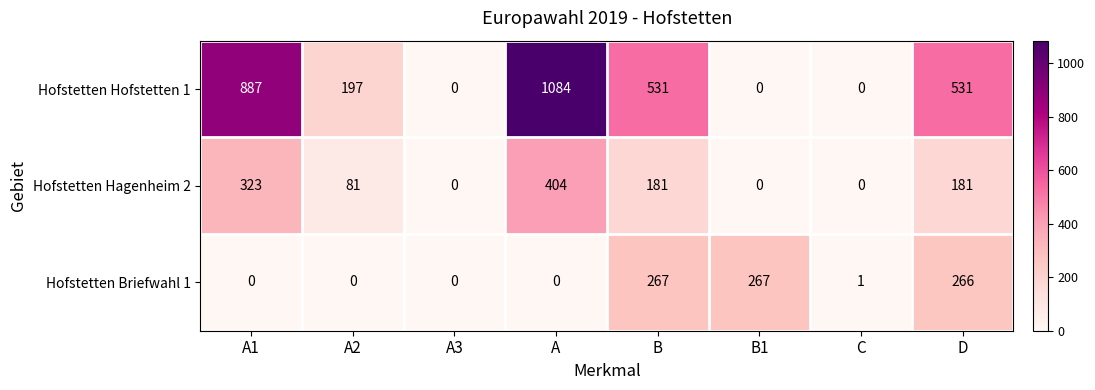

What is the greatest value displayed?

1084